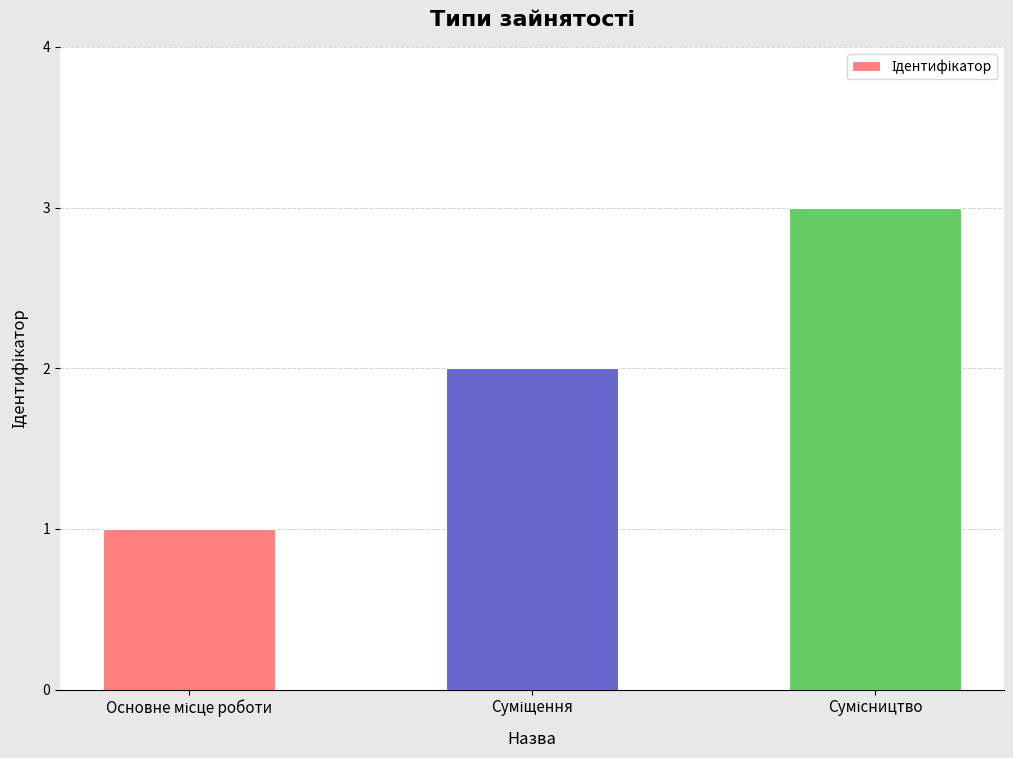

What is the greatest value displayed?

3